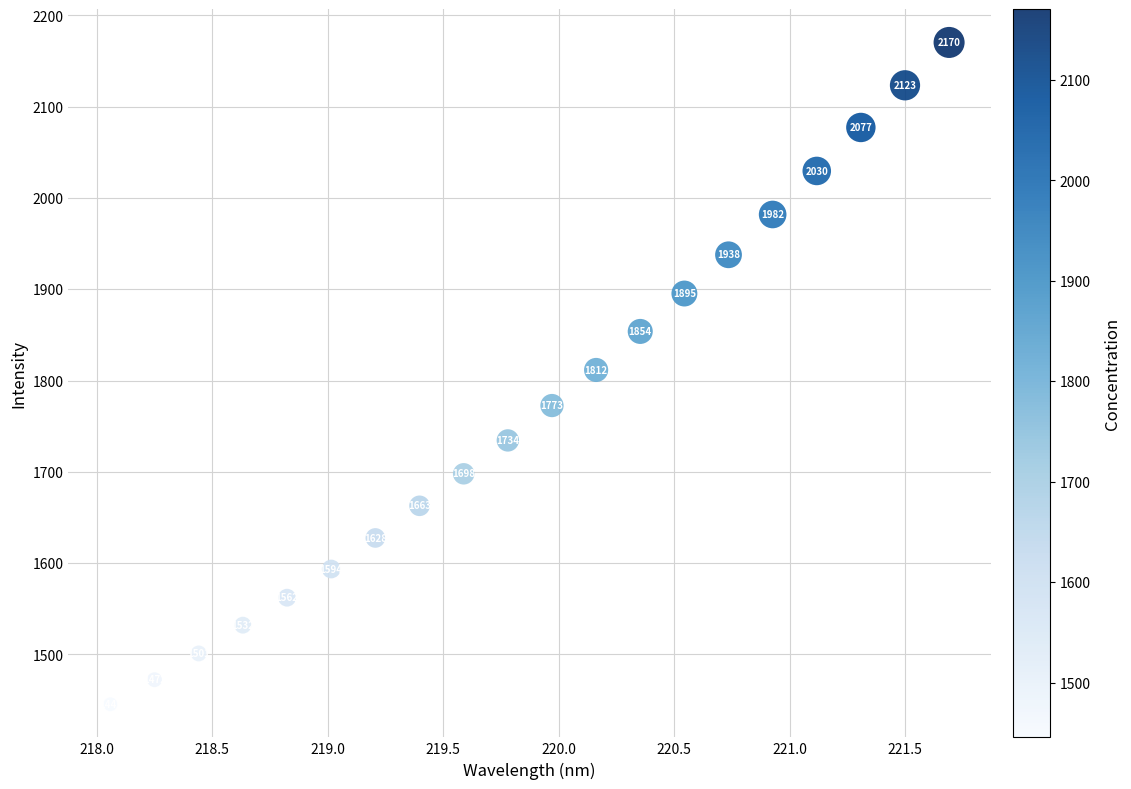

What Y value in the scatter plot is closest to 1807?

1811.6